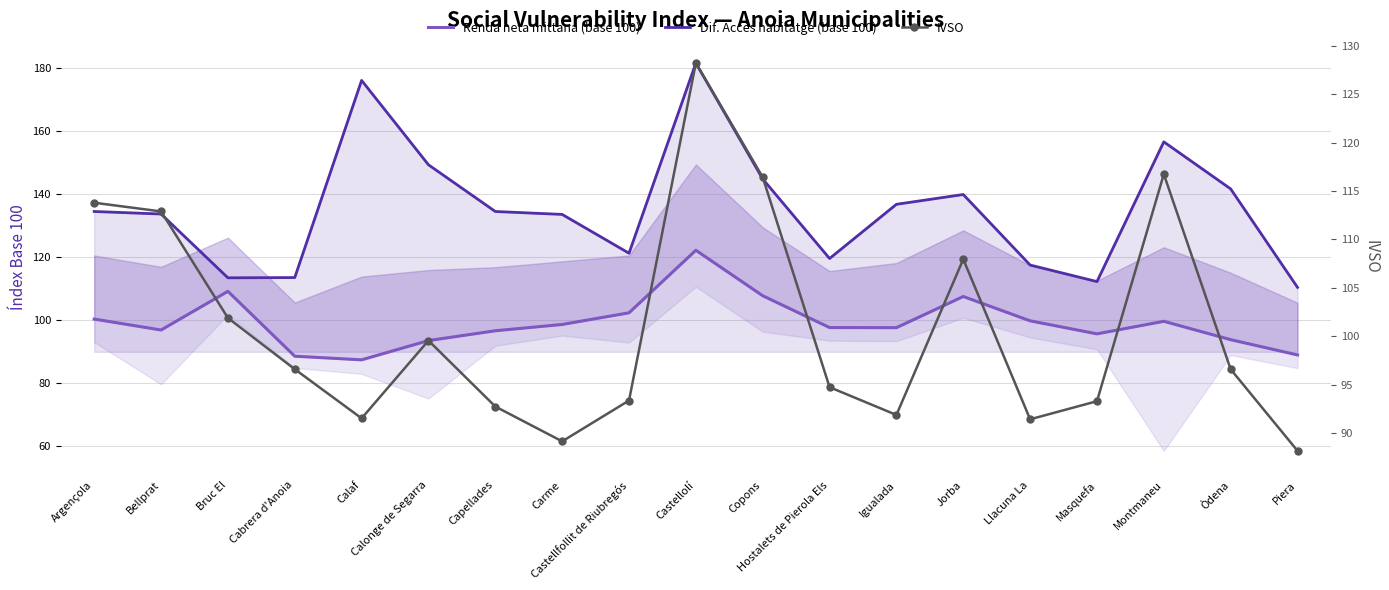

List the series in order of their peak value, lowest first.

Renda neta mittana (base 100), IVSO, Dif. Accés habitatge (base 100)